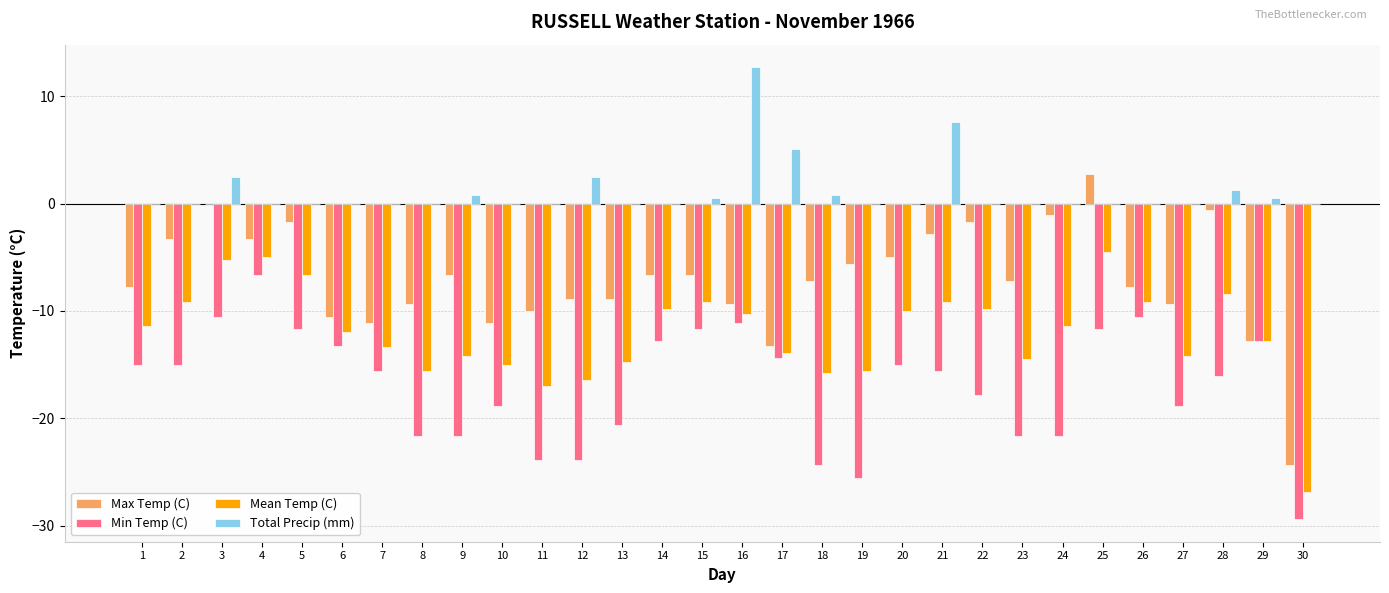

The value of Total Precip (mm) at 30 is 0.0. True or false?

True